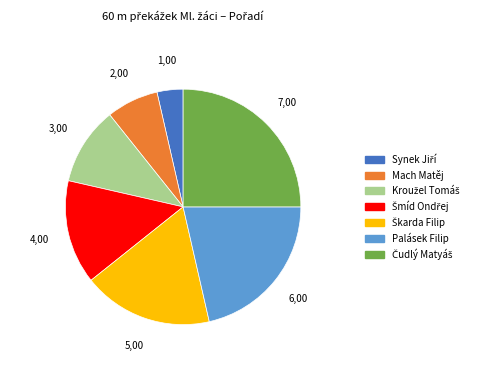

True or false: Mach Matěj accounts for 19% of the total.

False